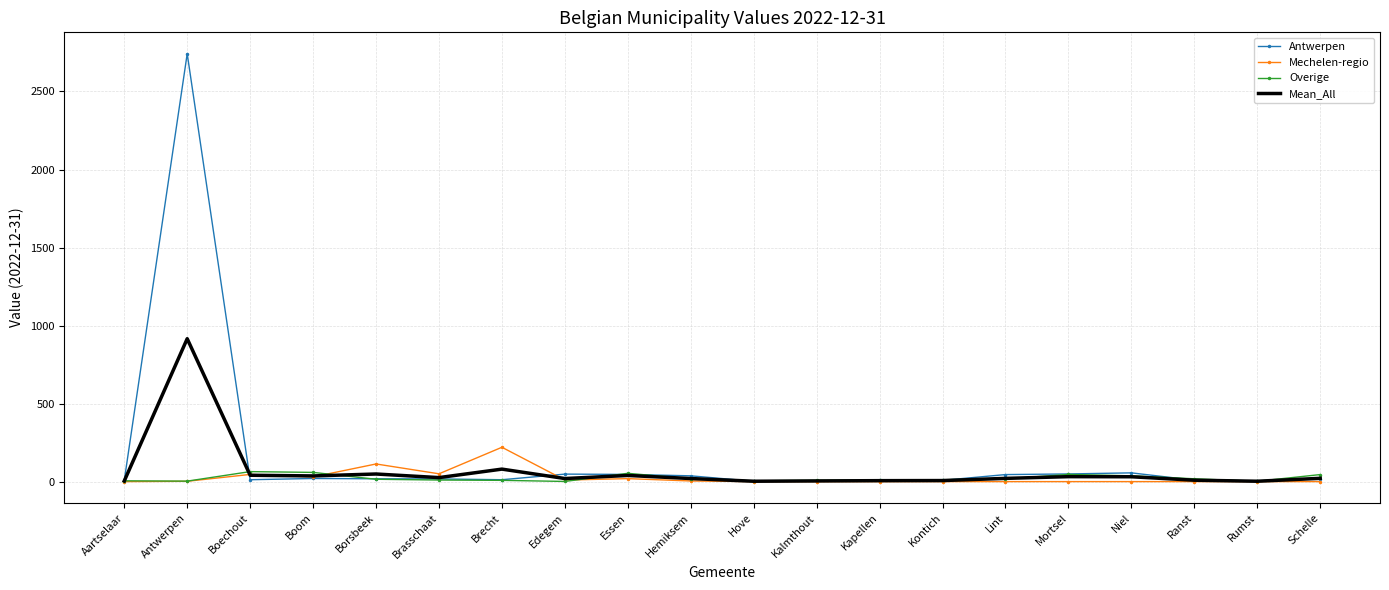

What is the difference between the maximum and minimum values in the Mechelen-regio series?

220.0